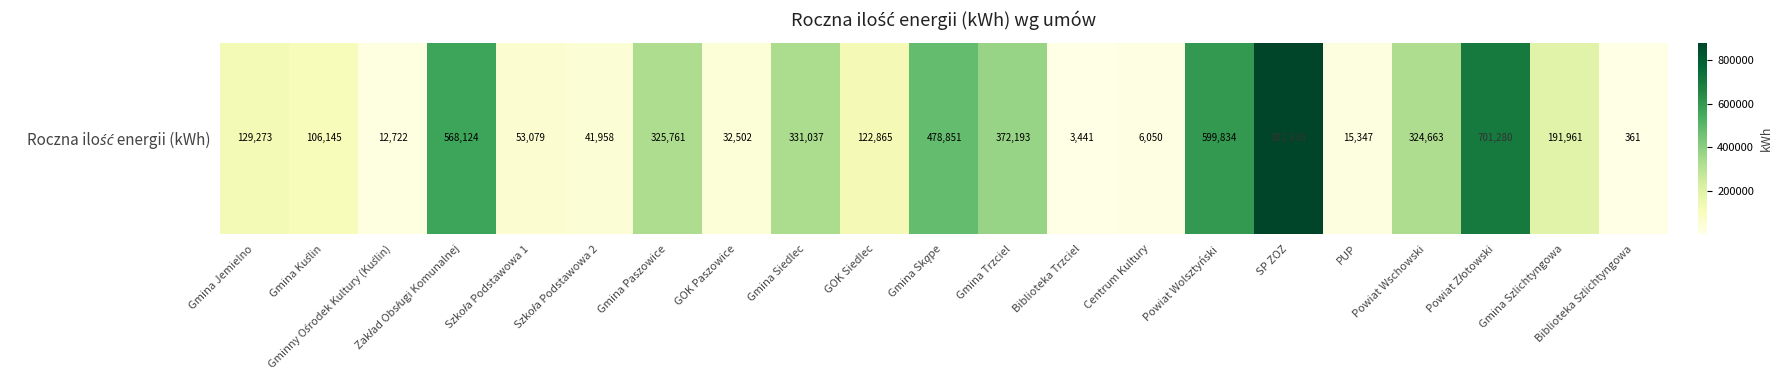

What value does the data have at Biblioteka Trzciel, to the nearest 100?

3400